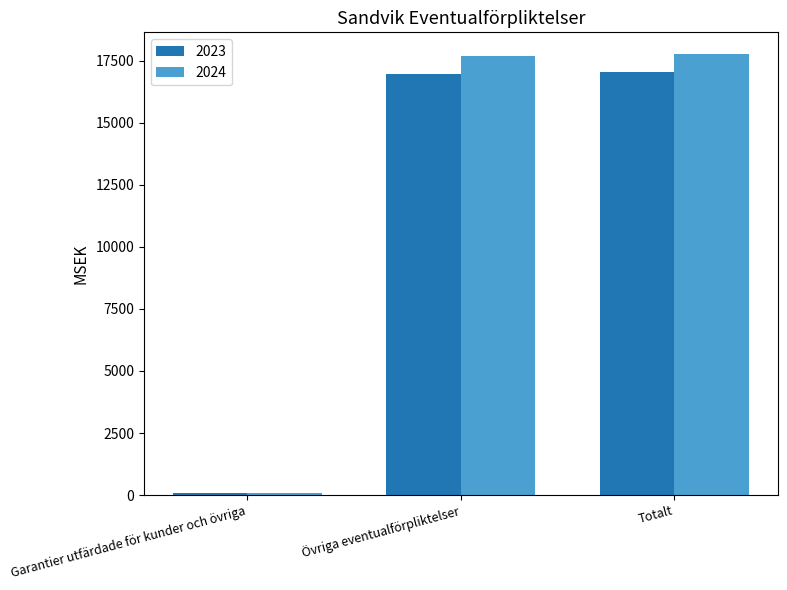

How many groups of bars are there?

3